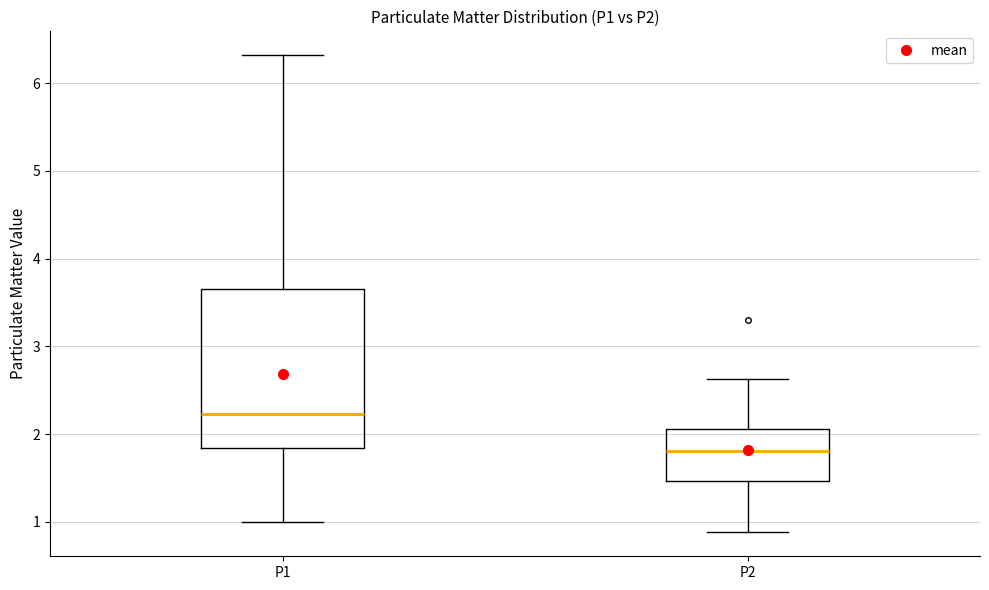

Comparing the boxes themselves (not the whiskers), which one is the tallest?

P1